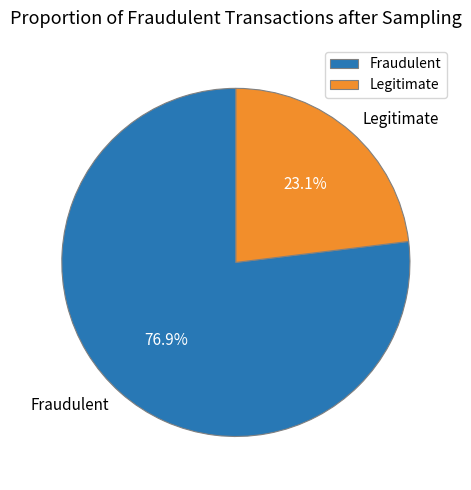

Does any single category account for the majority?

Yes